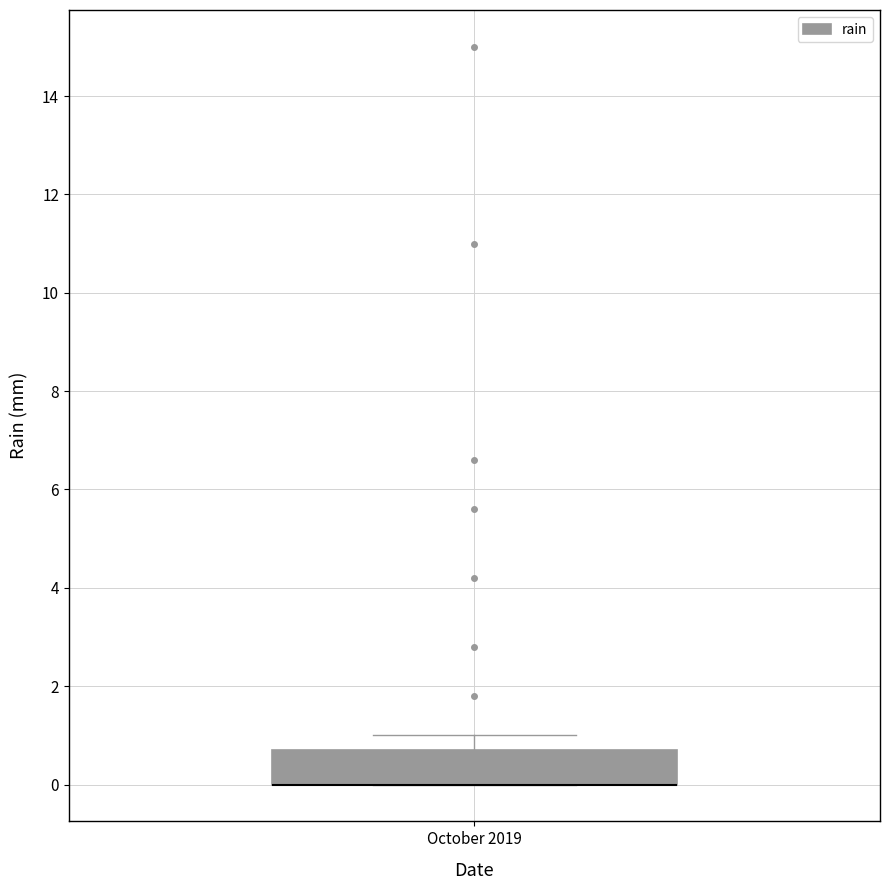

Read this box plot against the y-axis: the position of the median line, the range covered by the box, and the ends of both whiskers. The values are not printed on the chart, so give them approximately, as read against the axis.

median 0.0 (drawn on the box's lower edge), box 0.0 to 0.8, whiskers 0.0 to 1.0